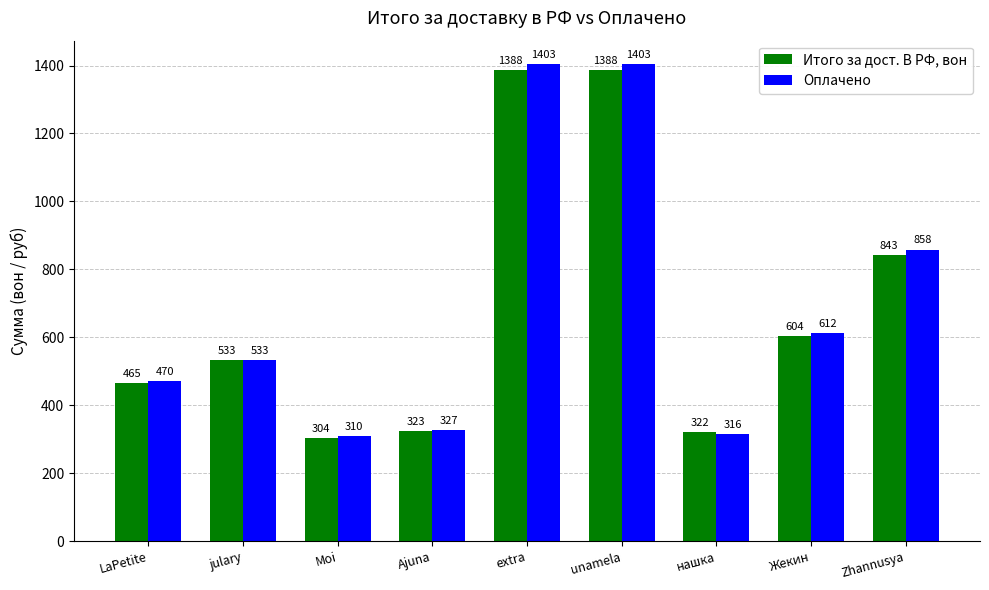

Which series has the largest range (max minus min)?

Оплачено